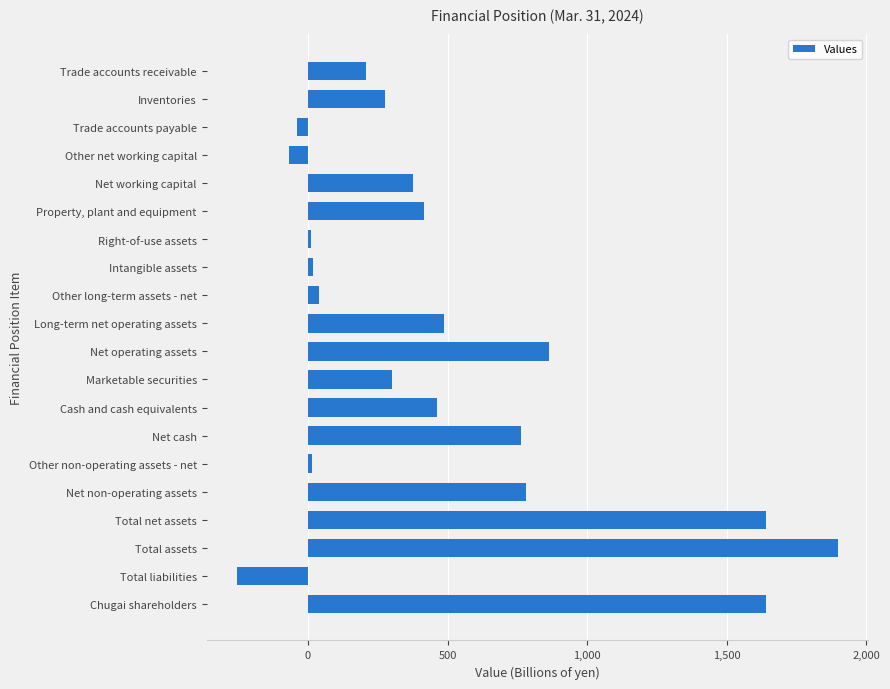

What is the approximate value at Net working capital?

376.1